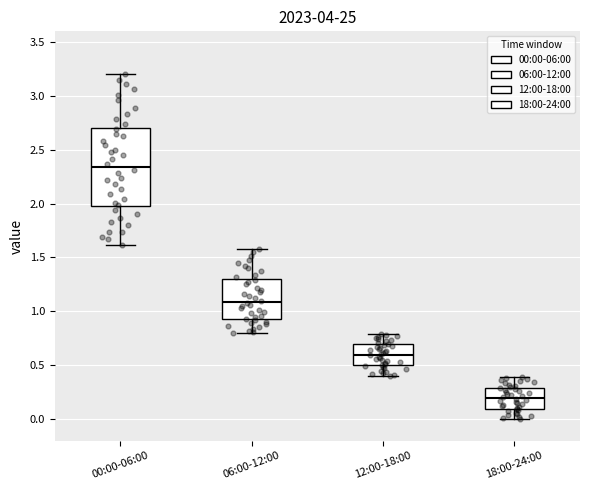

Reading left to right, transcribe this box plot: for each box, give where its median line is, the range the box spans, and where its two whiskers end, as read against the y-axis. The values are not printed on the chart, so give them approximately, as read against the axis.

00:00-06:00: median 2.35, box 2.00 to 2.70, whiskers 1.60 to 3.20
06:00-12:00: median 1.10, box 0.95 to 1.30, whiskers 0.80 to 1.60
12:00-18:00: median 0.60, box 0.50 to 0.70, whiskers 0.40 to 0.80
18:00-24:00: median 0.20, box 0.10 to 0.30, whiskers 0.00 to 0.40